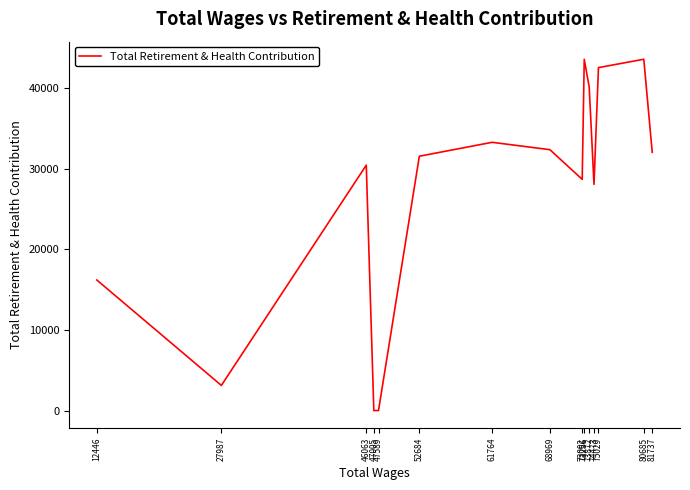

How many interior local peaks (higher than both neighbors) does the data have?

4